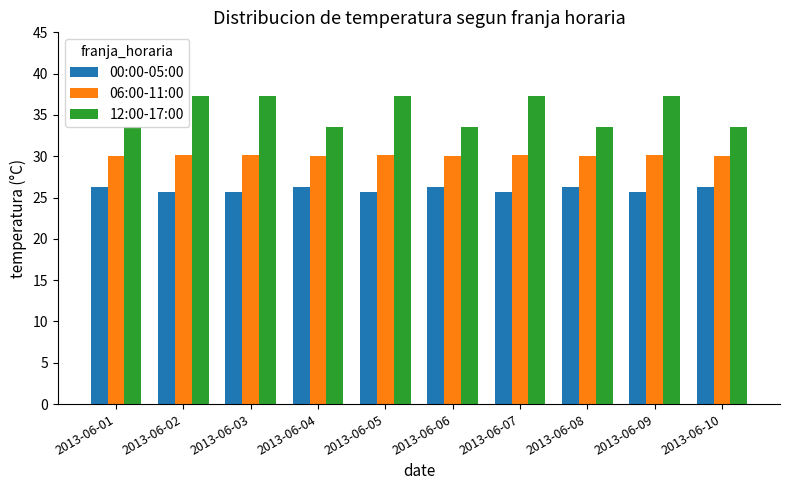

How many bars are there in total?

30